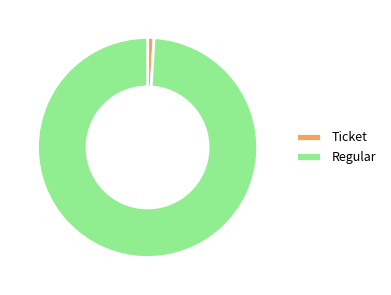

Is there any slice that represents more than half of the pie?

Yes